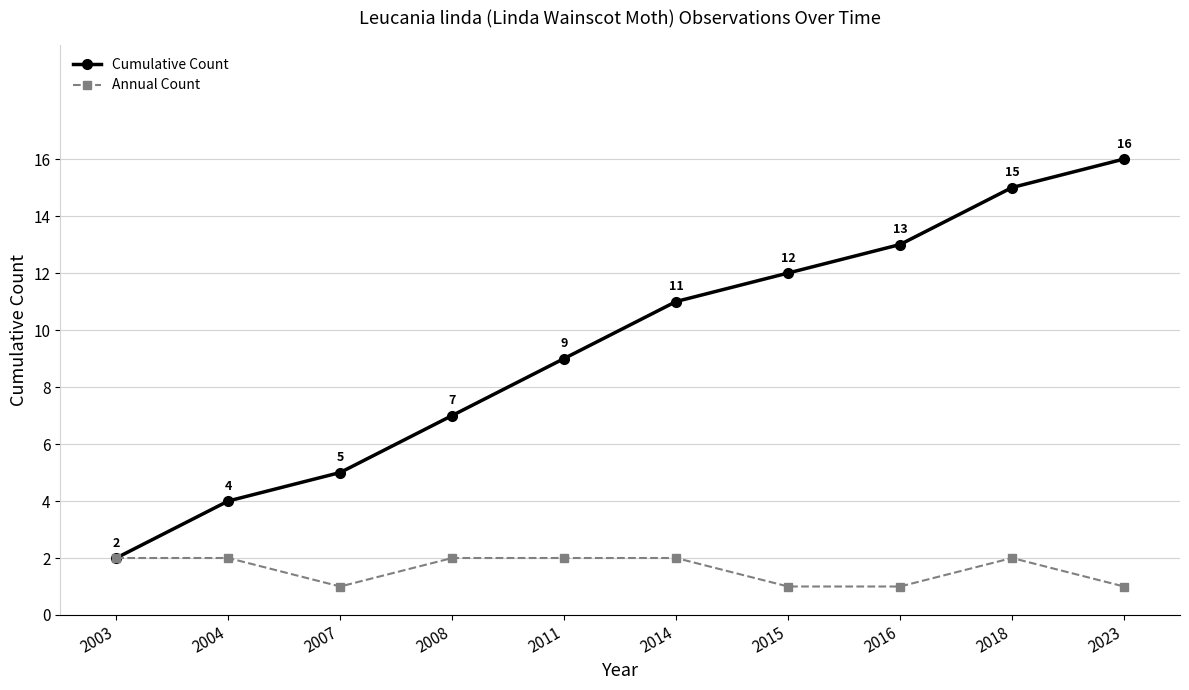

The value of Annual Count at 2016 is 0. True or false?

False